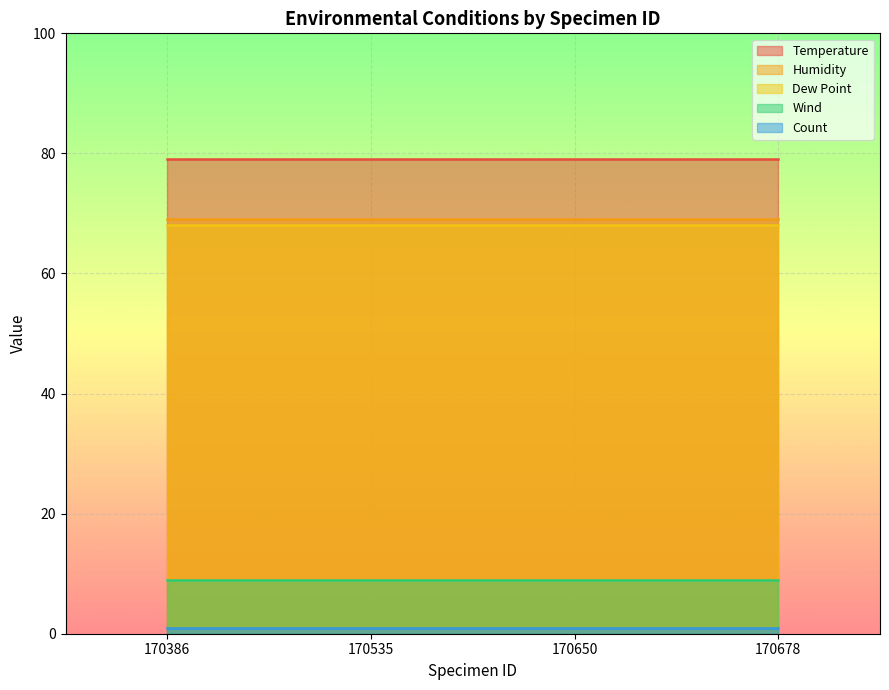

Which category has the highest value across all series?

170386